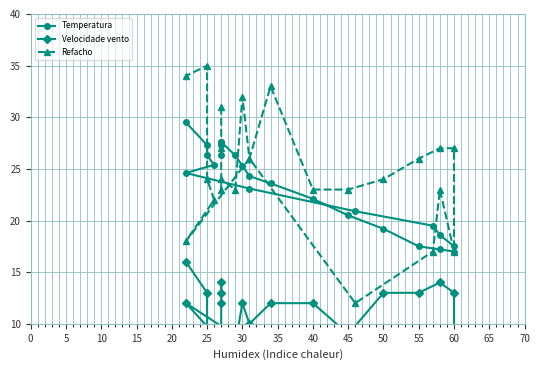

What is the label of the 18th point from the right?

25